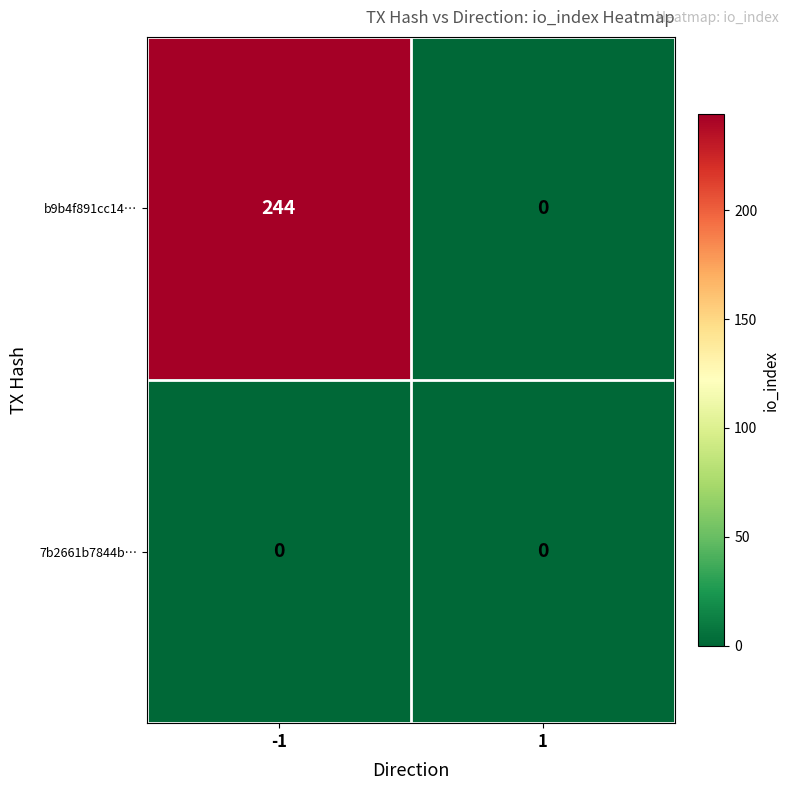

Reading left to right, what are all the values shown in this chart?

b9b4f891cc14…: -1=244	1=0
7b2661b7844b…: -1=0	1=0